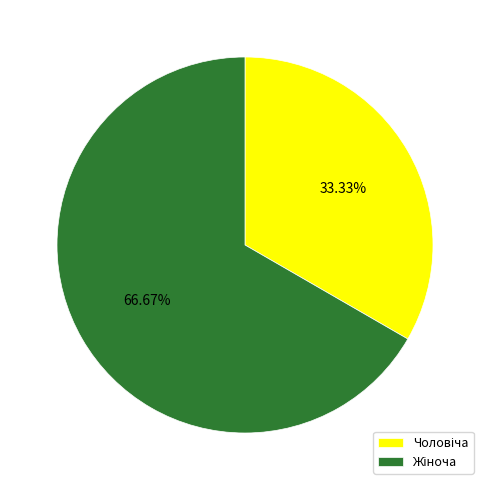

Is there any slice that represents more than half of the pie?

Yes